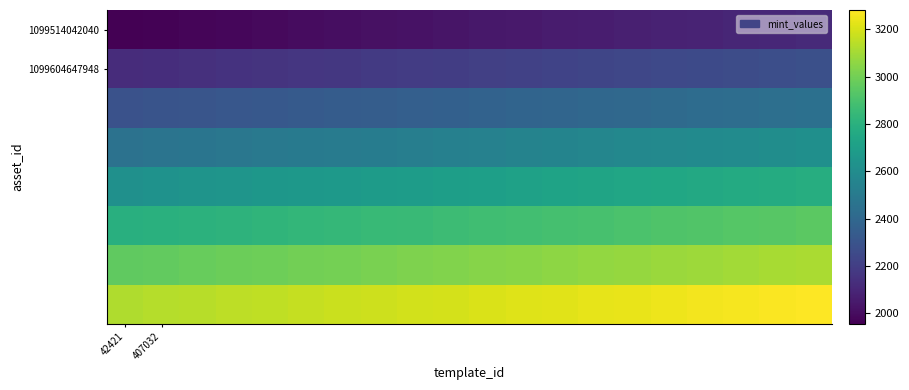

At which category does the chart reach its minimum across all series?

42421